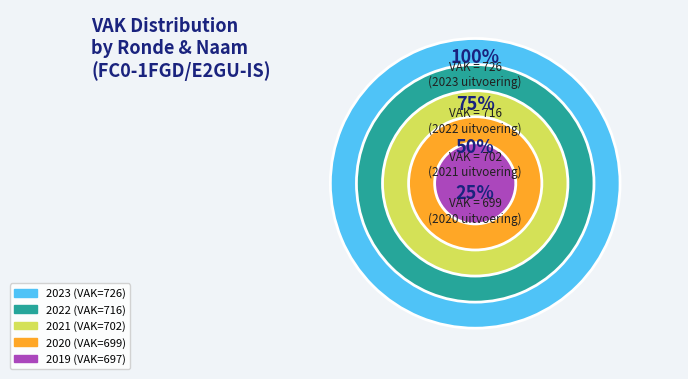

To the nearest percent, what portion does FC0-1FGD2GU-IS (2023 uitvoering) represent?

21%